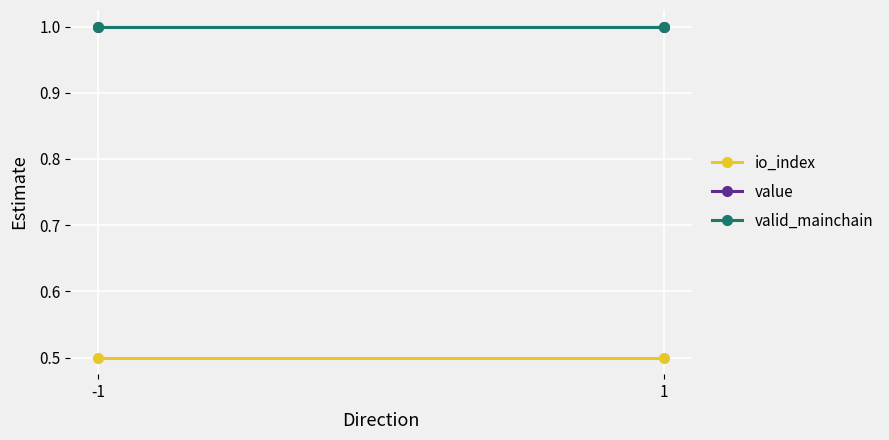

Read the valid_mainchain value at 1.

1.0